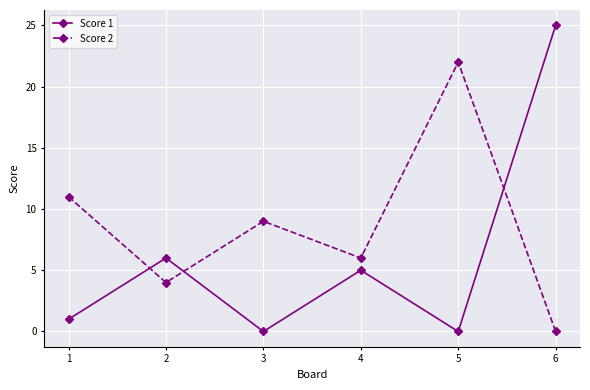

List the series in order of their peak value, lowest first.

Score 2, Score 1